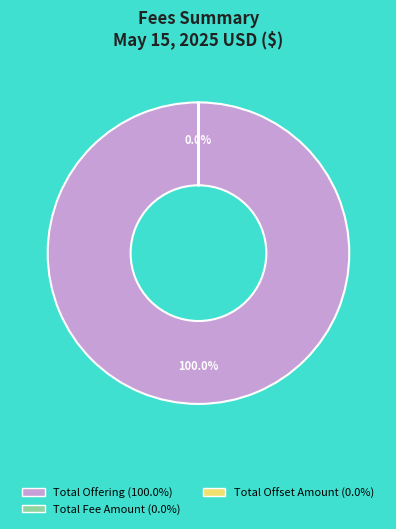

Is there any slice that represents more than half of the pie?

Yes